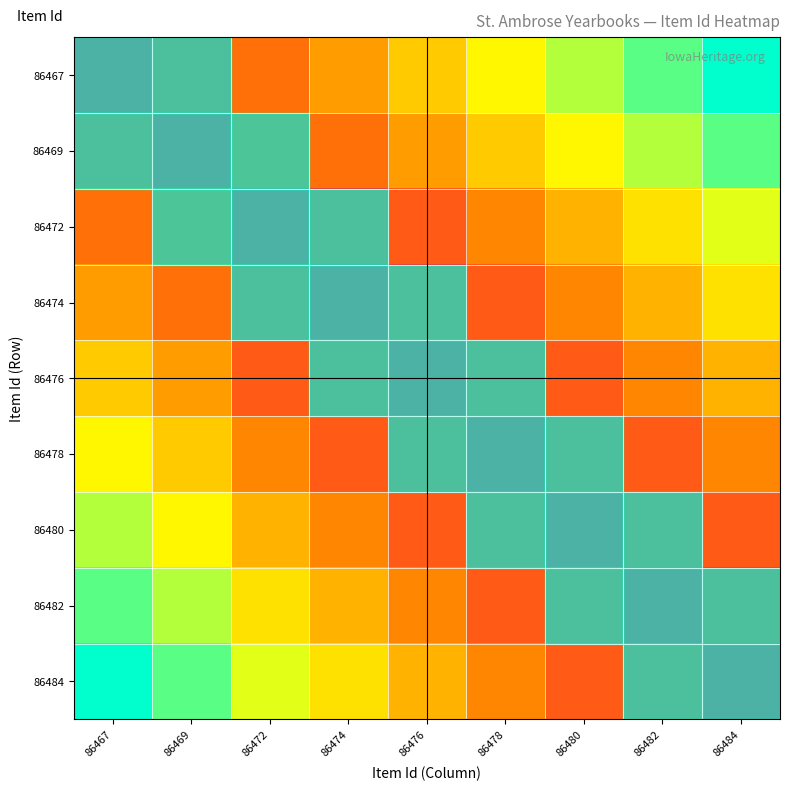

At how many categories does at least one series exceed 2?

9